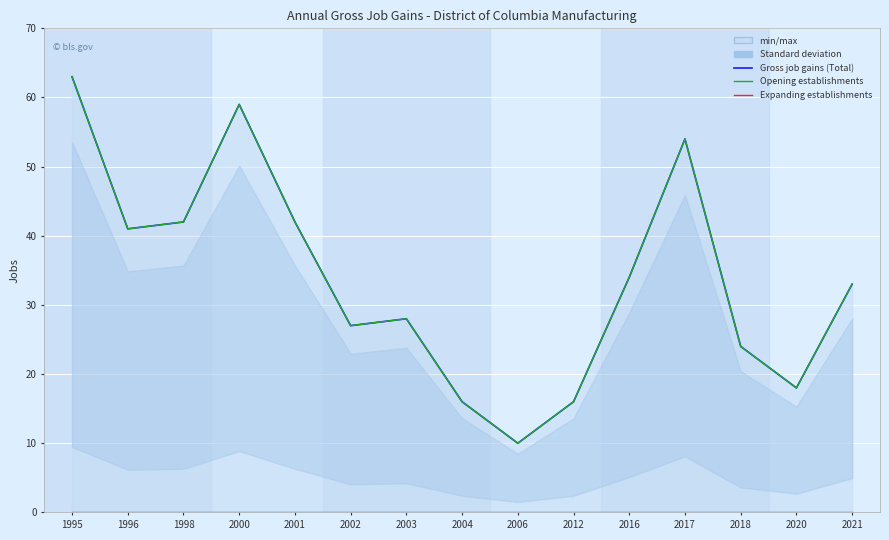

What is the sum of the Opening establishments values at 2001 and 2003?

70